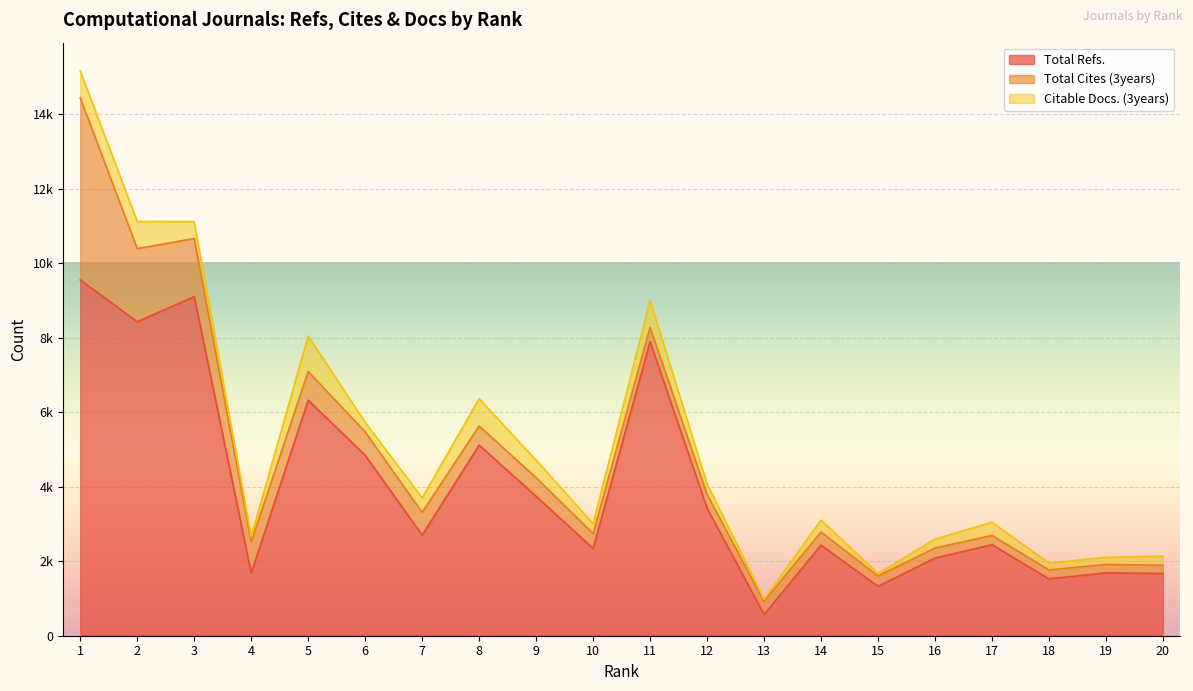

Which series has the widest spread of values?

Total Refs.